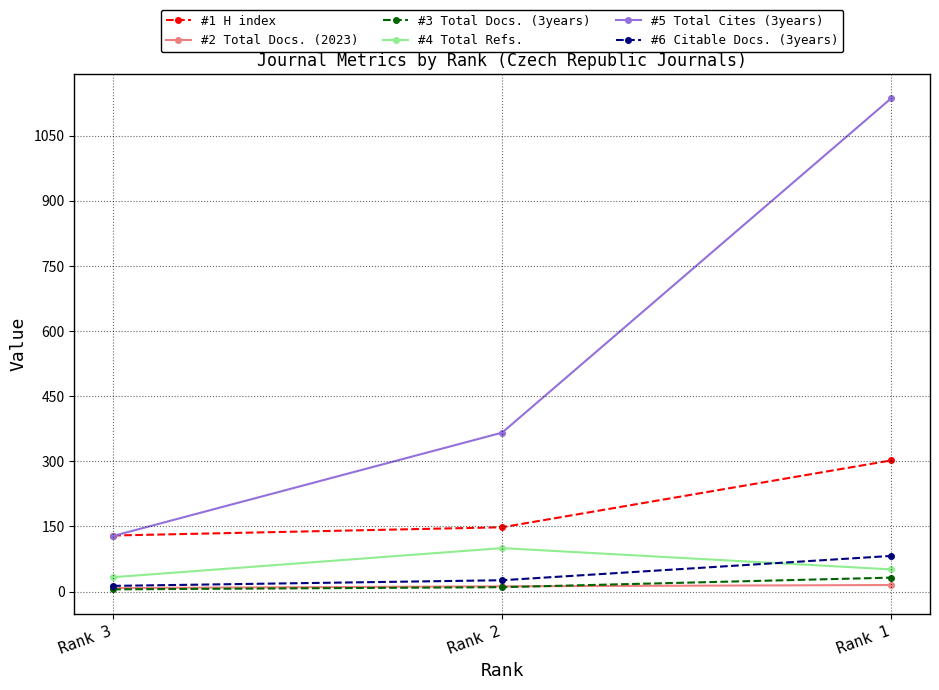

What is the total value across all series at Rank 3?

316